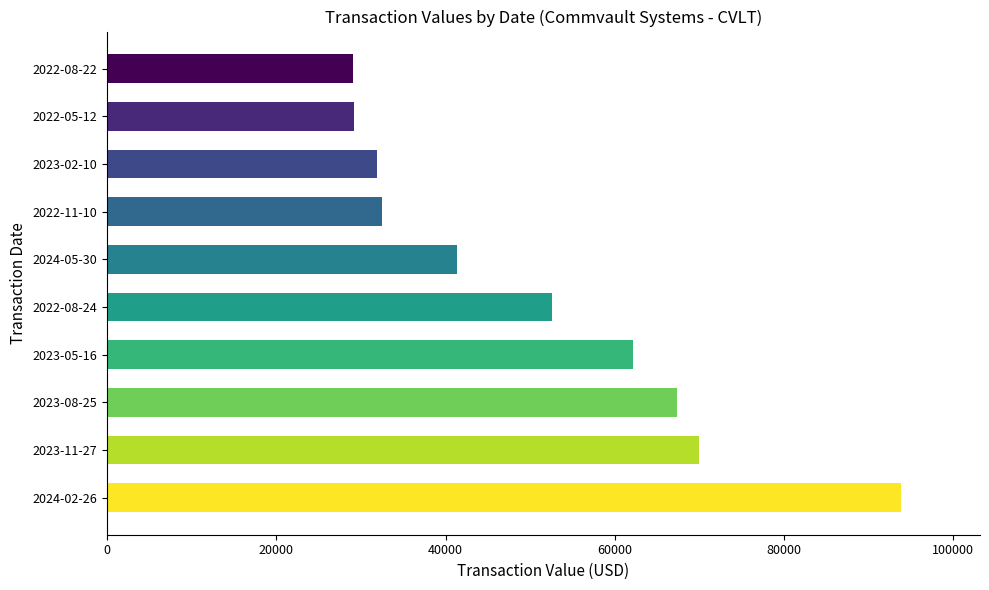

Is it true that the value at 2022-05-12 is 29235?

True